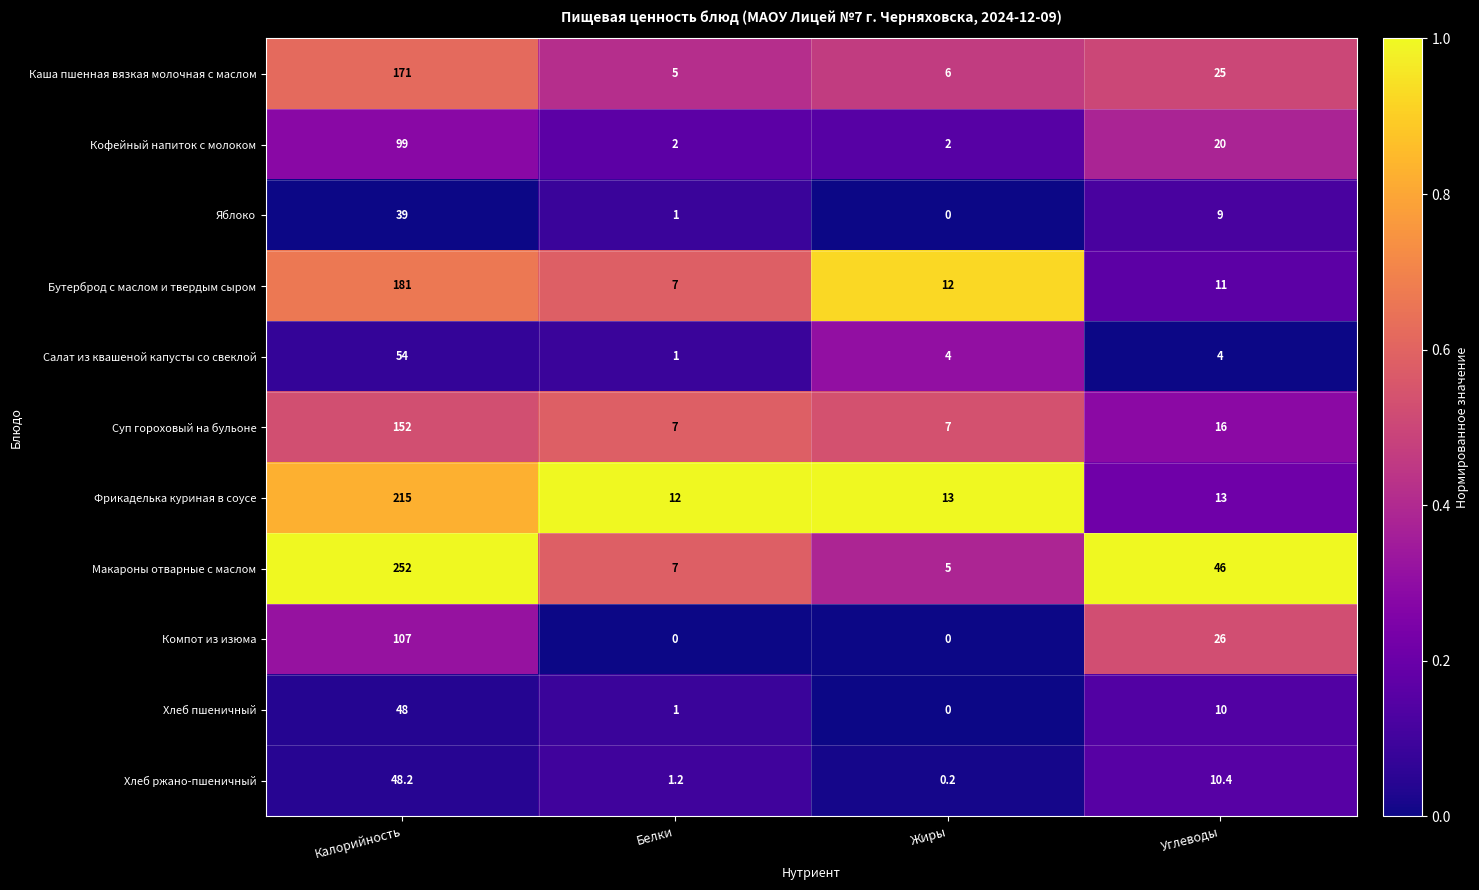

What is the approximate value of Каша пшенная вязкая молочная с маслом at Калорийность?

171.0